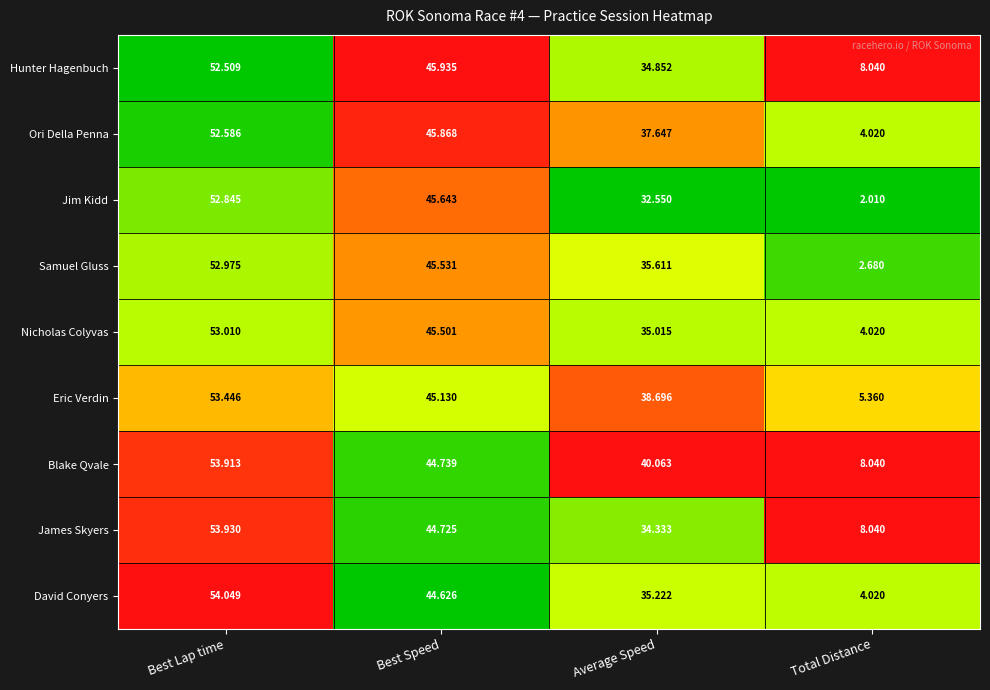

At Best Lap time, list the series in order from smallest to largest.

Hunter Hagenbuch, Ori Della Penna, Jim Kidd, Samuel Gluss, Nicholas Colyvas, Eric Verdin, Blake Qvale, James Skyers, David Conyers